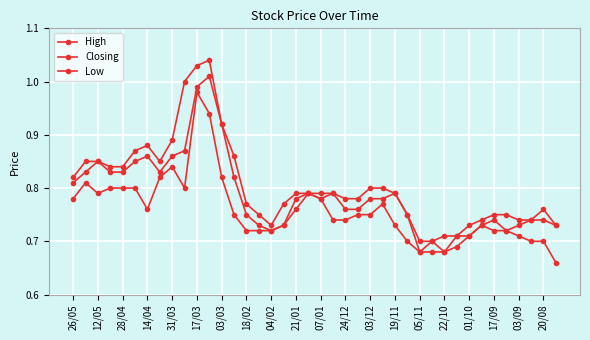

True or false: Closing has more than 0 interior local peaks.

True